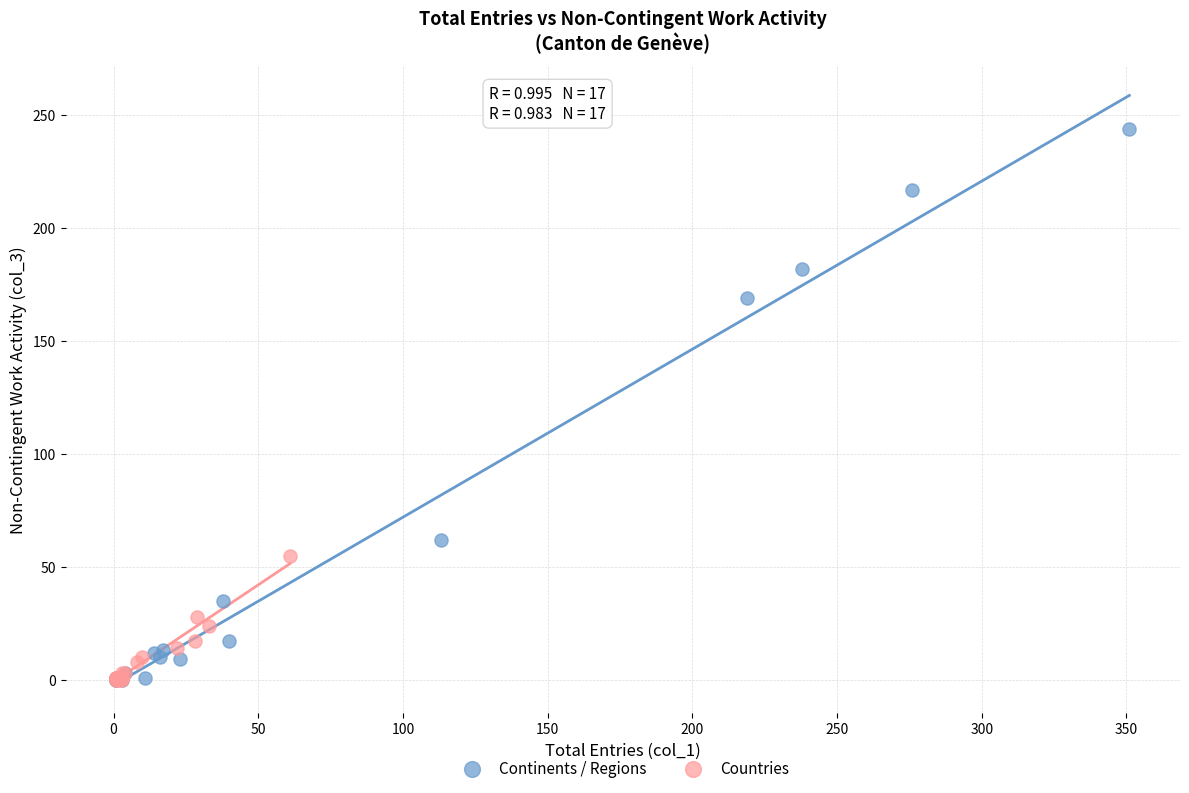

Which series has the widest spread of Y values?

Continents / Regions